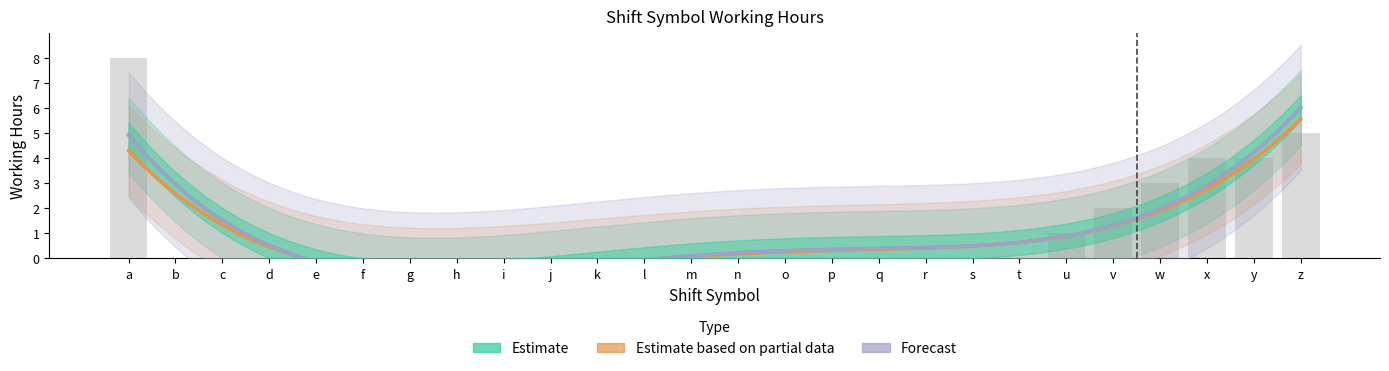

The Estimate based on partial data series shows -3 at e. True or false?

False